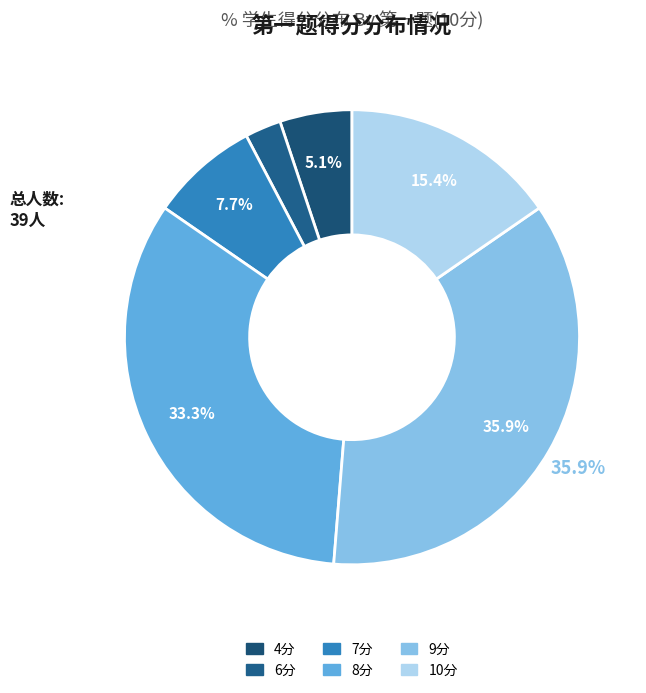

To the nearest percent, what is the difference between the largest and smallest slice percentages?

33%